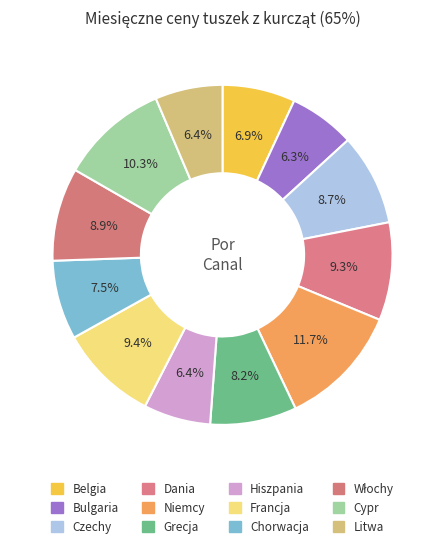

Count the number of slices in the pie.

12